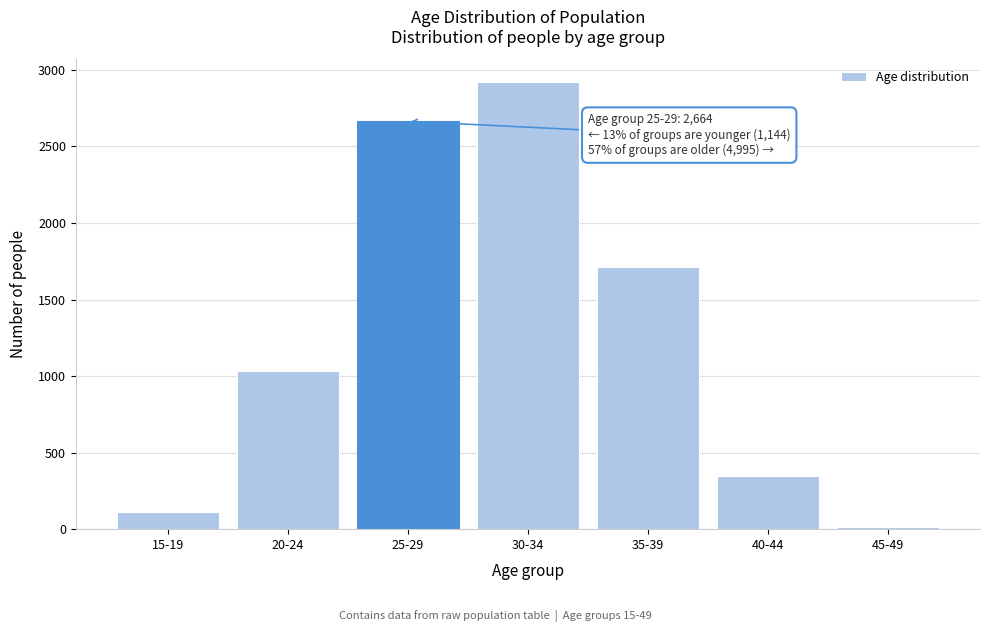

Reading left to right, what are all the values shown in this chart?

112	1032	2664	2923	1711	349	12